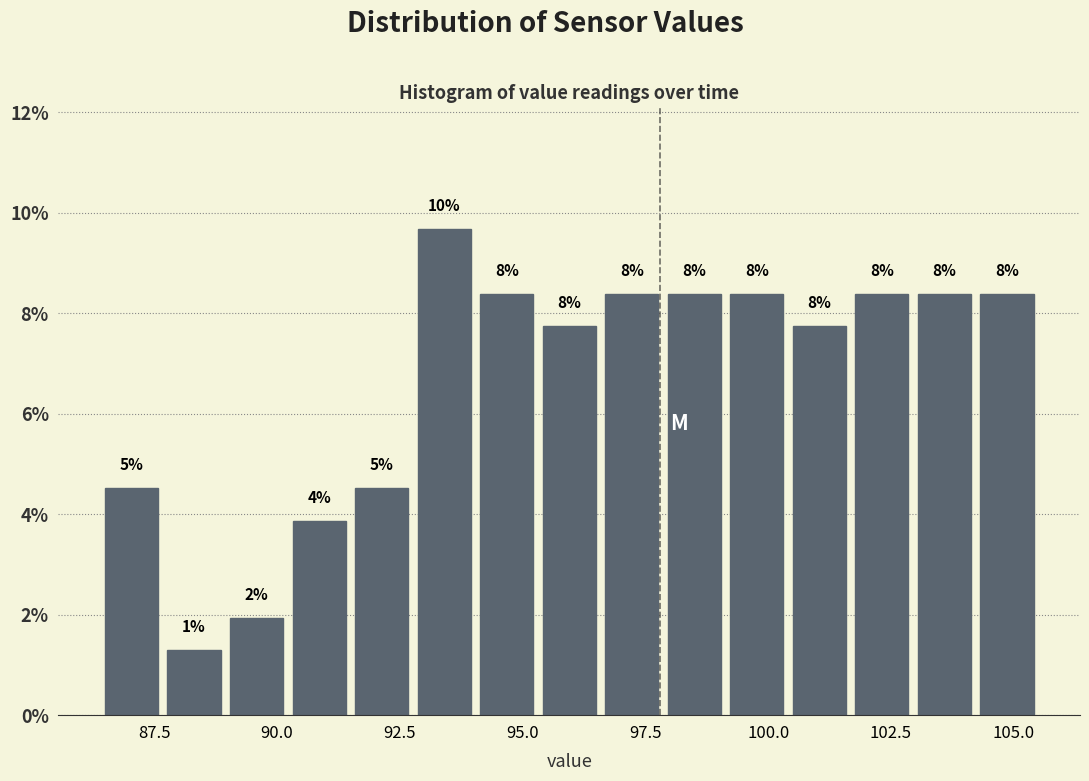

Read against the x-axis, roughly where is the centre of the tallest bar?

93.5